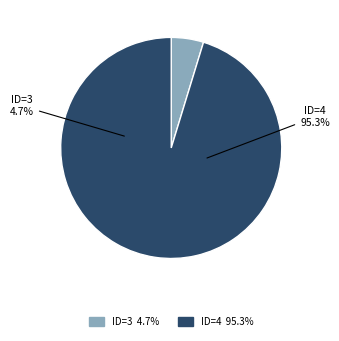

To the nearest percent, what is the difference between the largest and smallest slice percentages?

91%